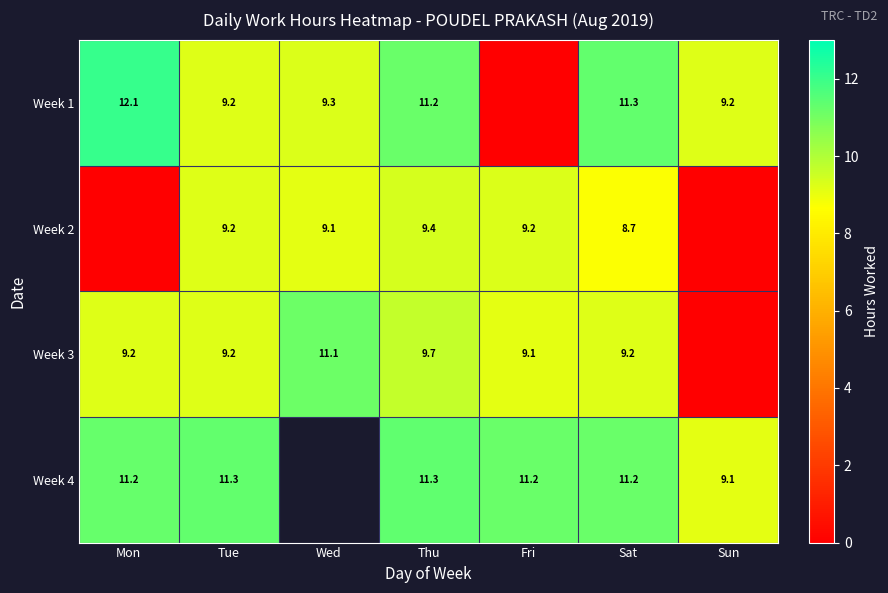

How many positive values does the Week 1 series have?

6